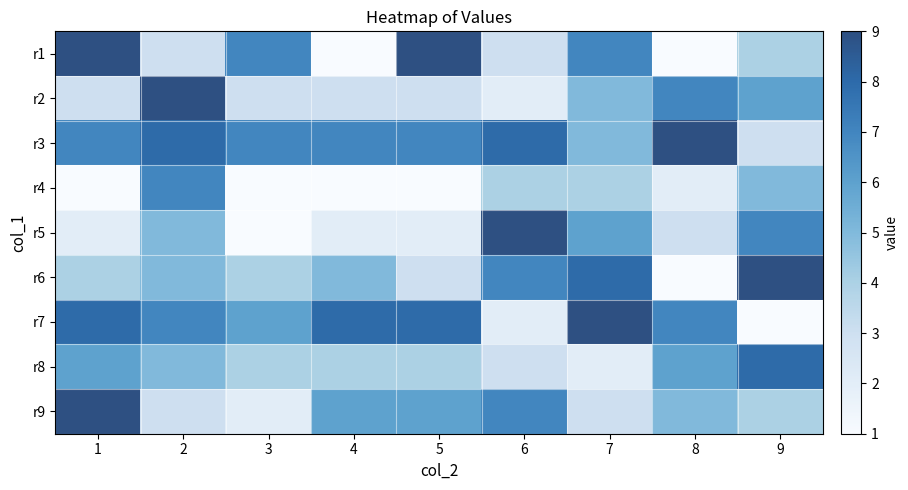

Reading left to right, what are all the values shown in this chart?

r1: 1=9	2=3	3=7	4=1	5=9	6=3	7=7	8=1	9=4
r2: 1=3	2=9	3=3	4=3	5=3	6=2	7=5	8=7	9=6
r3: 1=7	2=8	3=7	4=7	5=7	6=8	7=5	8=9	9=3
r4: 1=1	2=7	3=1	4=1	5=1	6=4	7=4	8=2	9=5
r5: 1=2	2=5	3=1	4=2	5=2	6=9	7=6	8=3	9=7
r6: 1=4	2=5	3=4	4=5	5=3	6=7	7=8	8=1	9=9
r7: 1=8	2=7	3=6	4=8	5=8	6=2	7=9	8=7	9=1
r8: 1=6	2=5	3=4	4=4	5=4	6=3	7=2	8=6	9=8
r9: 1=9	2=3	3=2	4=6	5=6	6=7	7=3	8=5	9=4